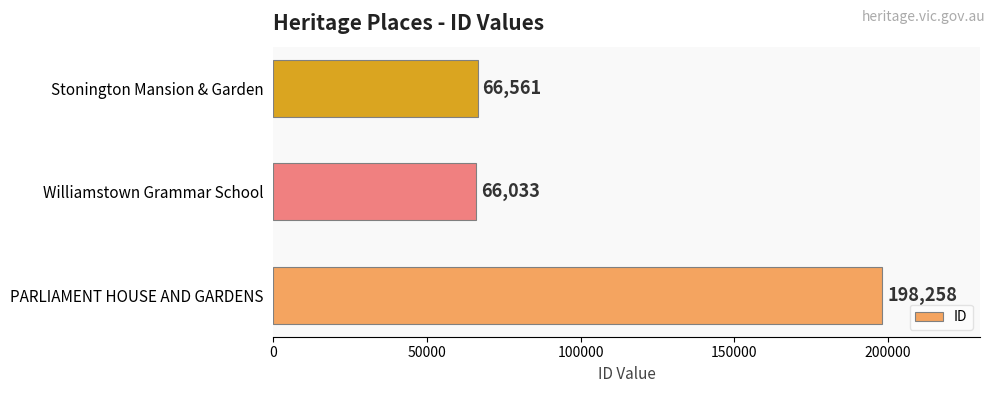

True or false: the data shows 66561 at Stonington Mansion & Garden.

True